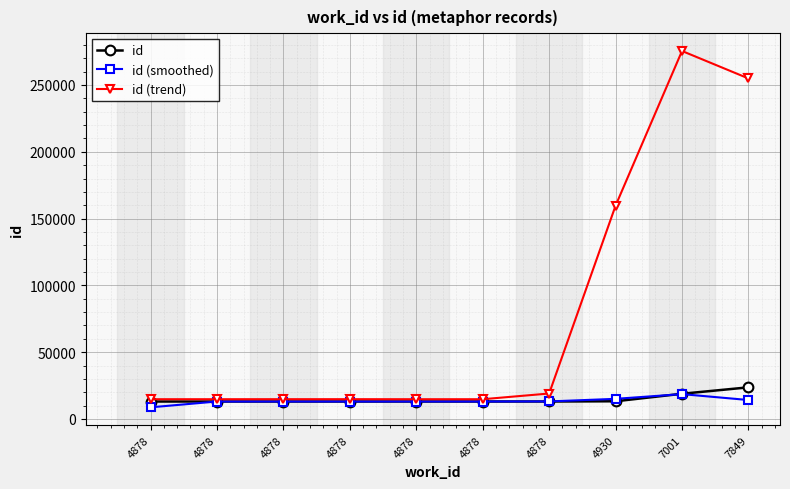

Where do id and id (smoothed) first cross each other?

4878 and 4878